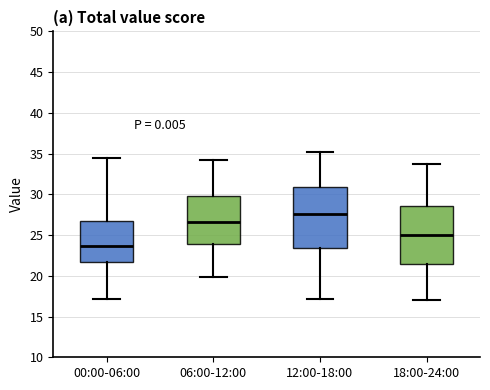

Reading left to right, read every box against the y-axis: the position of its median line, the range the box covers, and the ends of its whiskers. The values are not printed on the chart, so give them approximately, as read against the axis.

00:00-06:00: median 23.5, box 21.5 to 27.0, whiskers 17.0 to 34.5
06:00-12:00: median 26.5, box 24.0 to 30.0, whiskers 20.0 to 34.0
12:00-18:00: median 27.5, box 23.5 to 31.0, whiskers 17.0 to 35.0
18:00-24:00: median 25.0, box 21.5 to 28.5, whiskers 17.0 to 33.5